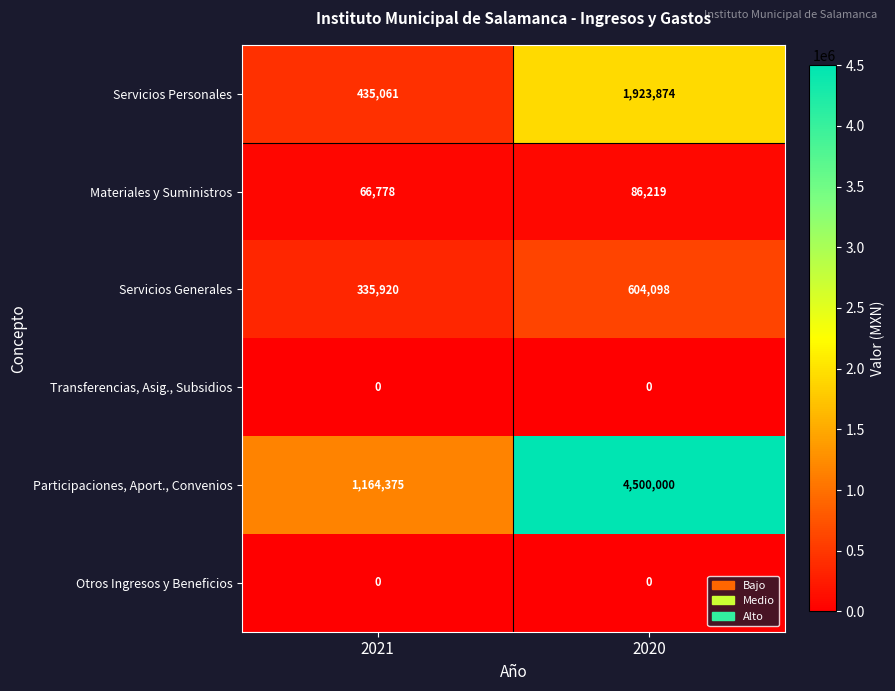

List the labels in order of Participaciones, Aport., Convenios value, smallest first.

2021, 2020